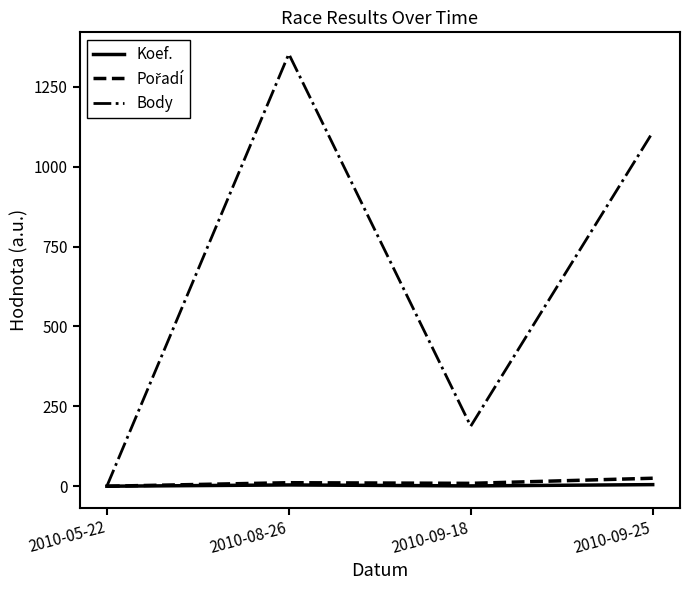

Which series has the widest spread of values?

Body